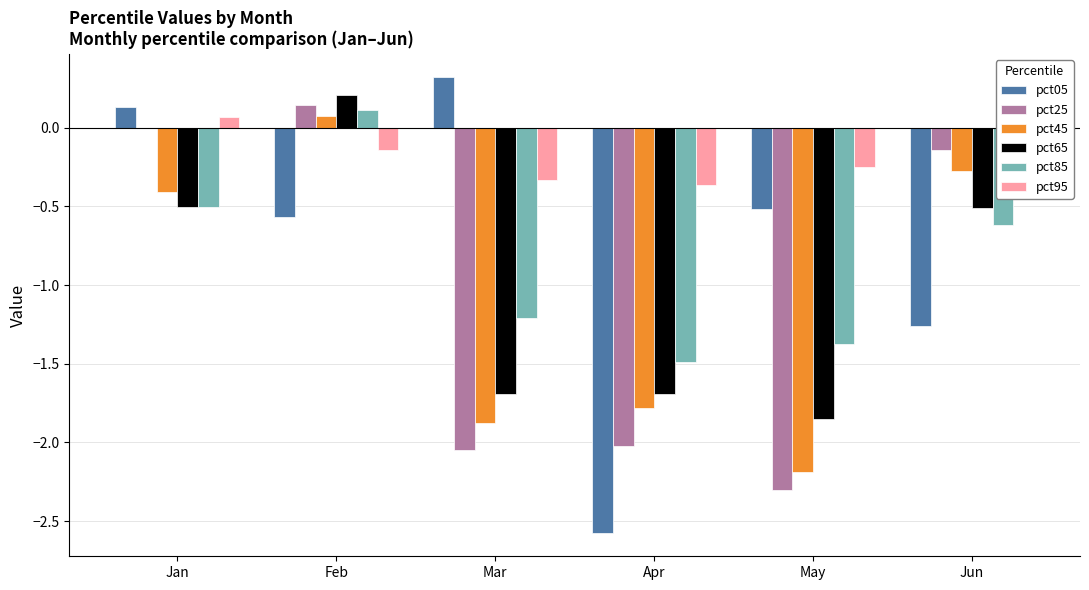

At which label is pct95 closest to 0?

Jan